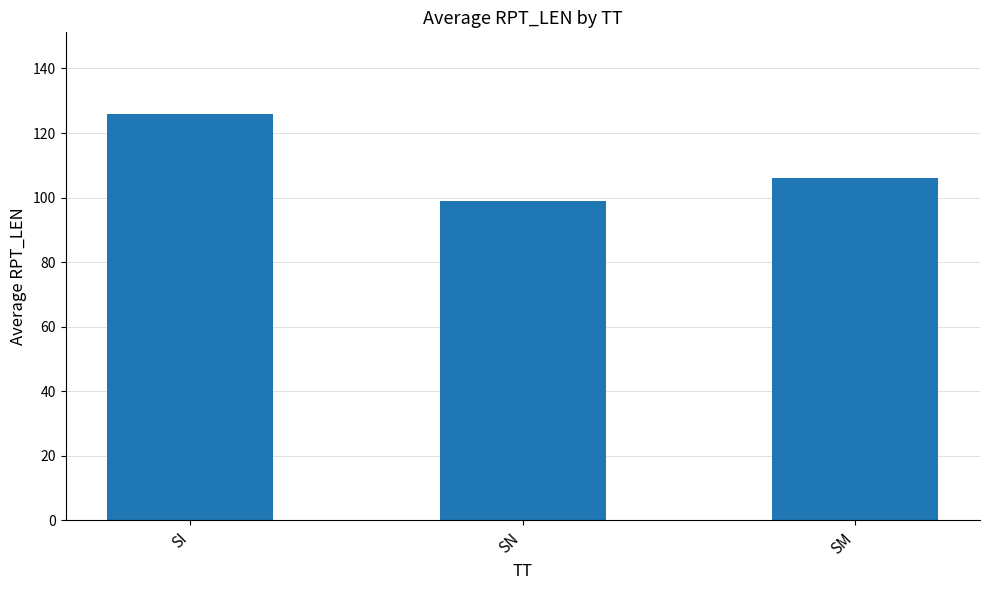

What is the approximate value at SM?

106.0